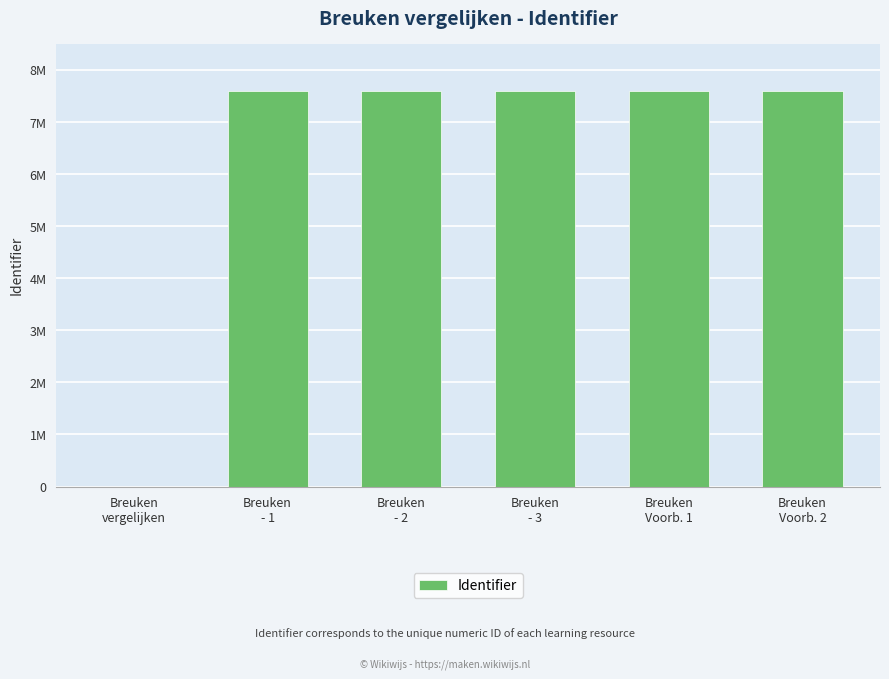

What position from the right is Breuken
- 1?

5